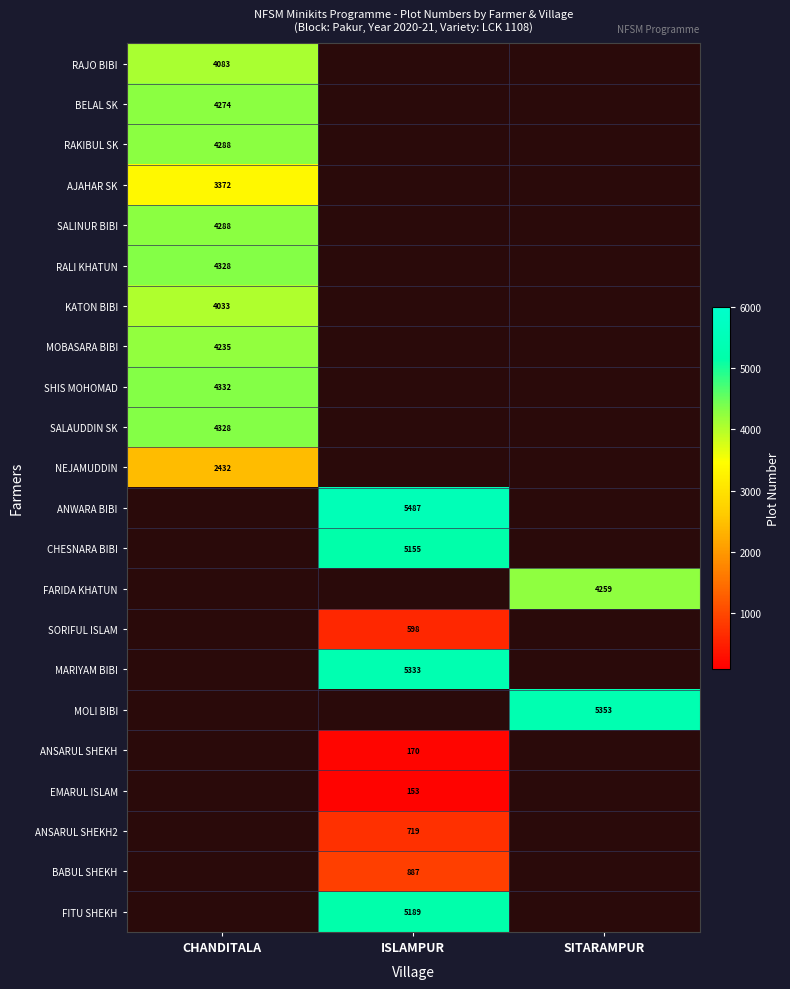

Which has a higher value, SITARAMPUR or ISLAMPUR?

ISLAMPUR